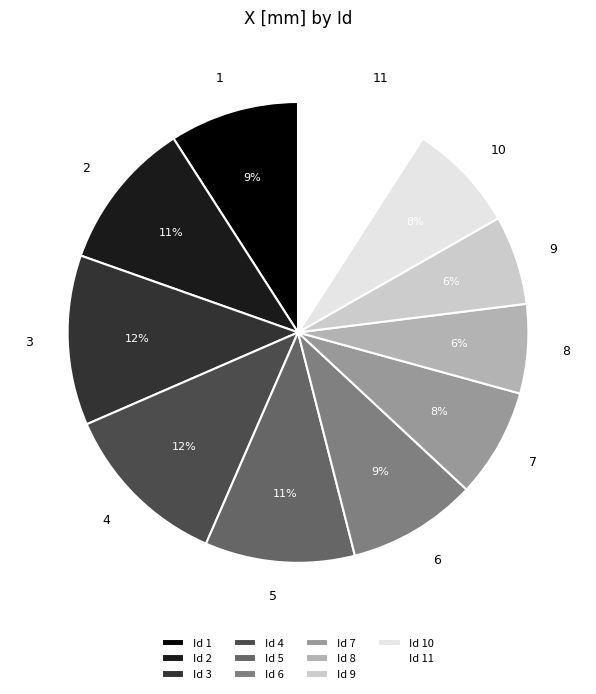

To the nearest percent, what percentage of the pie is Id 11?

9%